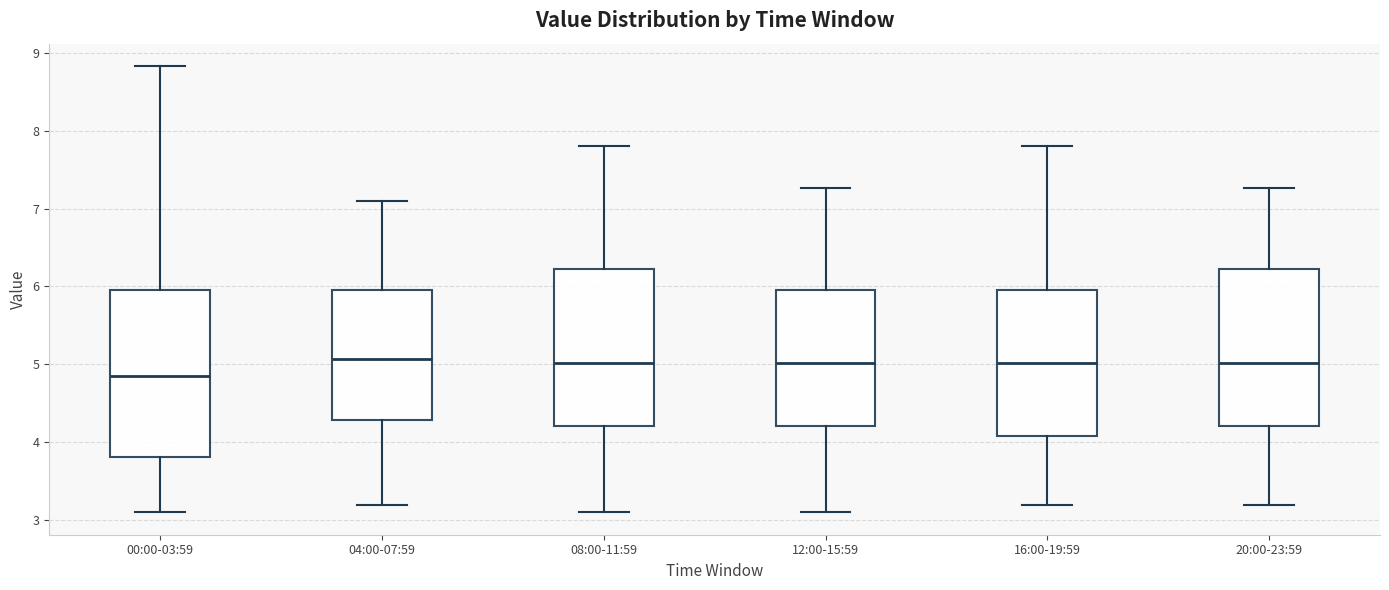

Reading left to right, transcribe this box plot: for each box, give where its median line is, the range the box spans, and where its two whiskers end, as read against the y-axis. The values are not printed on the chart, so give them approximately, as read against the axis.

00:00-03:59: median 4.9, box 3.8 to 6.0, whiskers 3.1 to 8.8
04:00-07:59: median 5.1, box 4.3 to 6.0, whiskers 3.2 to 7.1
08:00-11:59: median 5.0, box 4.2 to 6.2, whiskers 3.1 to 7.8
12:00-15:59: median 5.0, box 4.2 to 6.0, whiskers 3.1 to 7.3
16:00-19:59: median 5.0, box 4.1 to 6.0, whiskers 3.2 to 7.8
20:00-23:59: median 5.0, box 4.2 to 6.2, whiskers 3.2 to 7.3